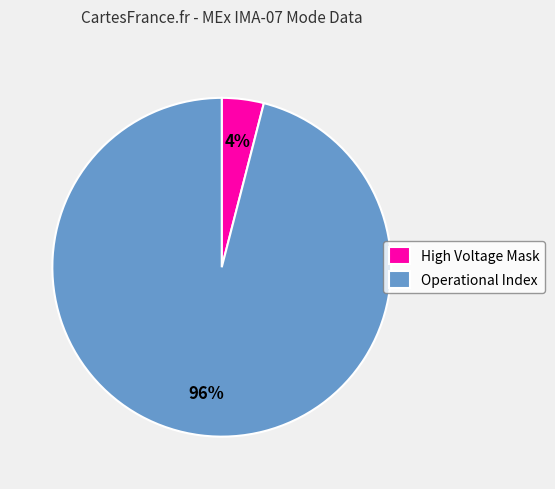

Does any single category account for the majority?

Yes